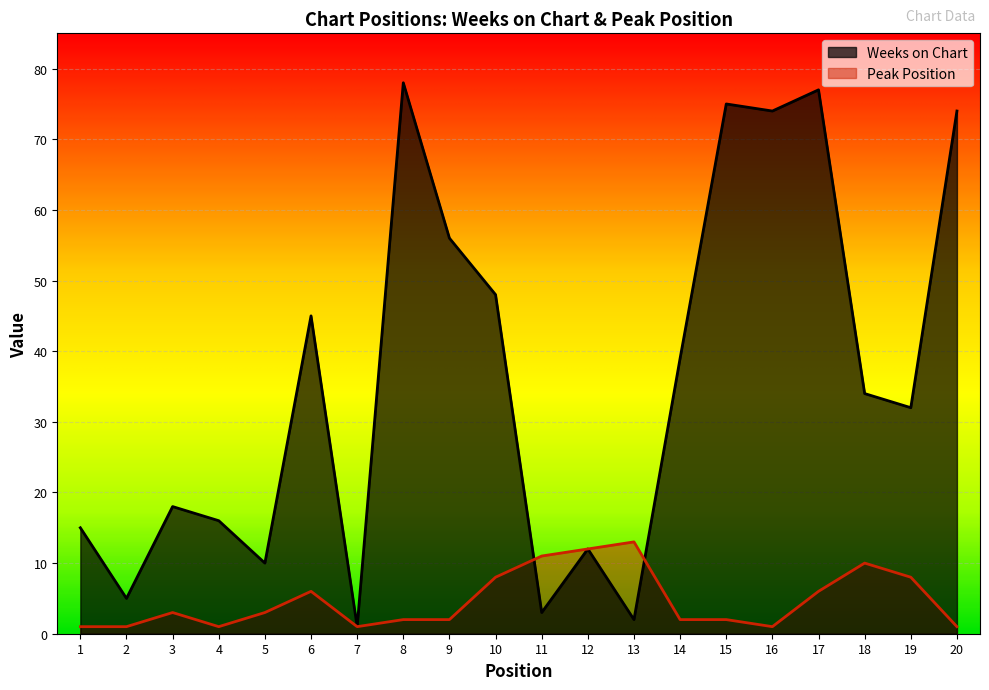

Reading left to right, what are all the values shown in this chart?

Weeks on Chart: 1=15	2=5	3=18	4=16	5=10	6=45	7=1	8=78	9=56	10=48	11=3	12=12	13=2	14=39	15=75	16=74	17=77	18=34	19=32	20=74
Peak Position: 1=1	2=1	3=3	4=1	5=3	6=6	7=1	8=2	9=2	10=8	11=11	12=12	13=13	14=2	15=2	16=1	17=6	18=10	19=8	20=1